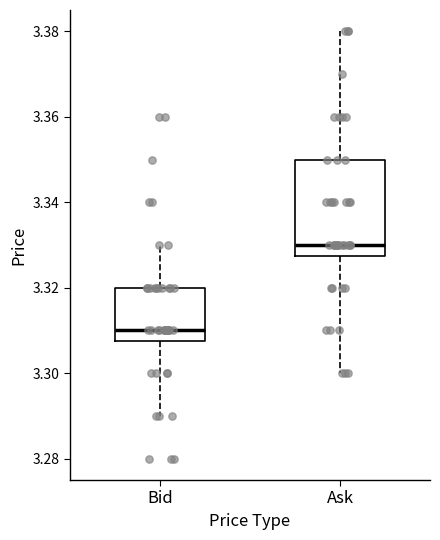

Reading left to right, read every box against the y-axis: the position of its median line, the range the box covers, and the ends of its whiskers. The values are not printed on the chart, so give them approximately, as read against the axis.

Bid: median 3.310, box 3.308 to 3.320, whiskers 3.290 to 3.330
Ask: median 3.330, box 3.328 to 3.350, whiskers 3.300 to 3.380